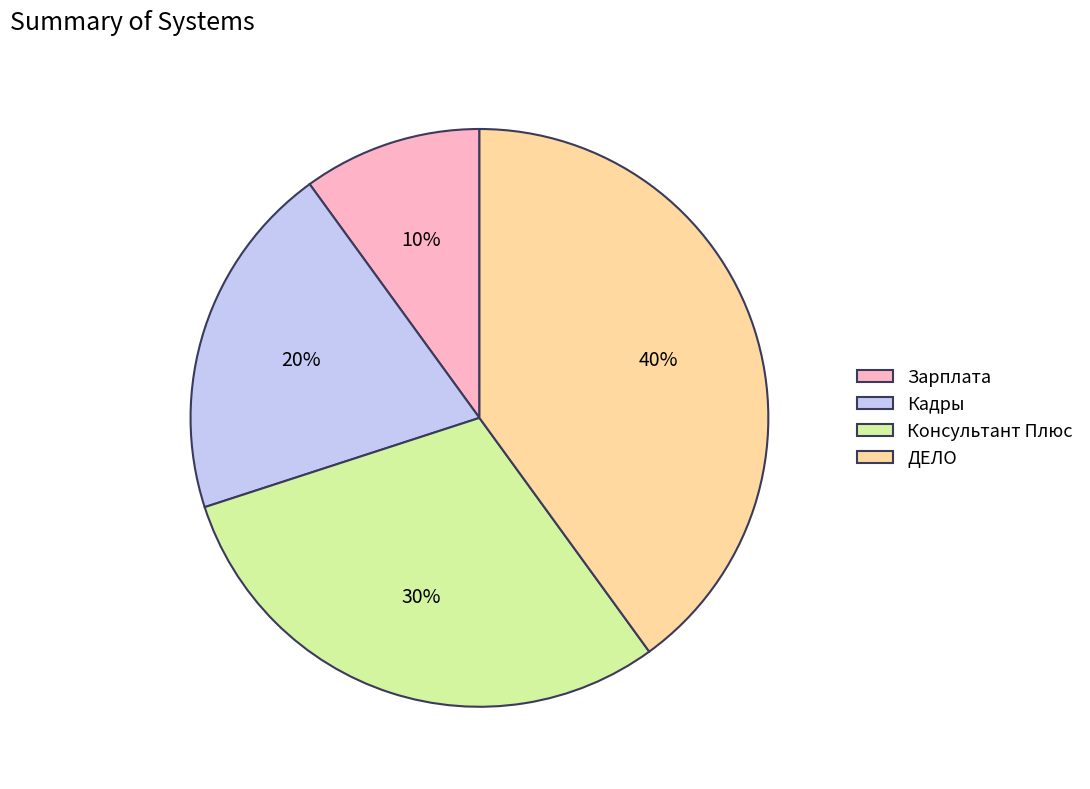

To the nearest percent, what is the combined percentage of ДЕЛО and Консультант Плюс?

70%